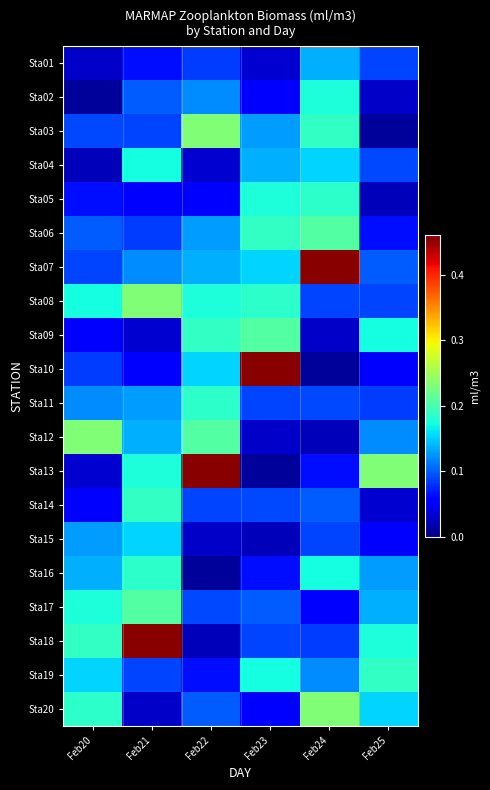

Between Feb23 and Feb24, which is larger?

Feb24